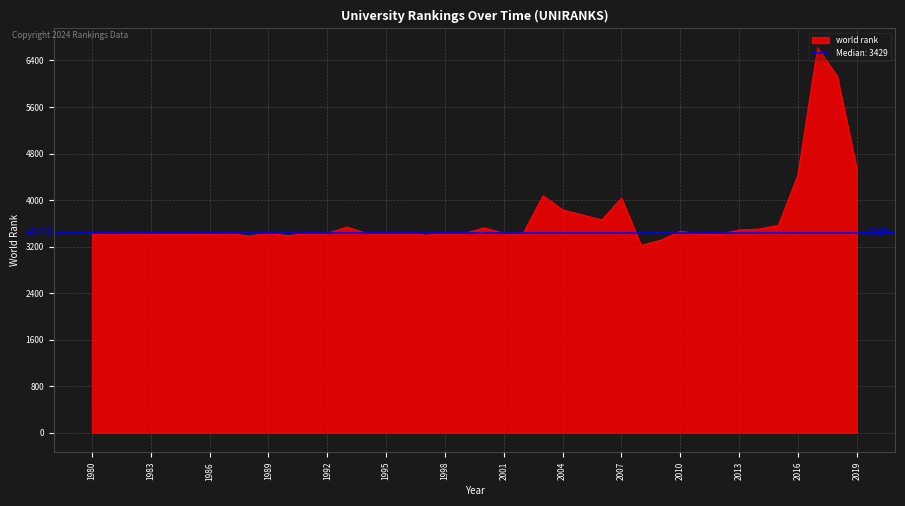

What is the maximum value for world rank?

6621